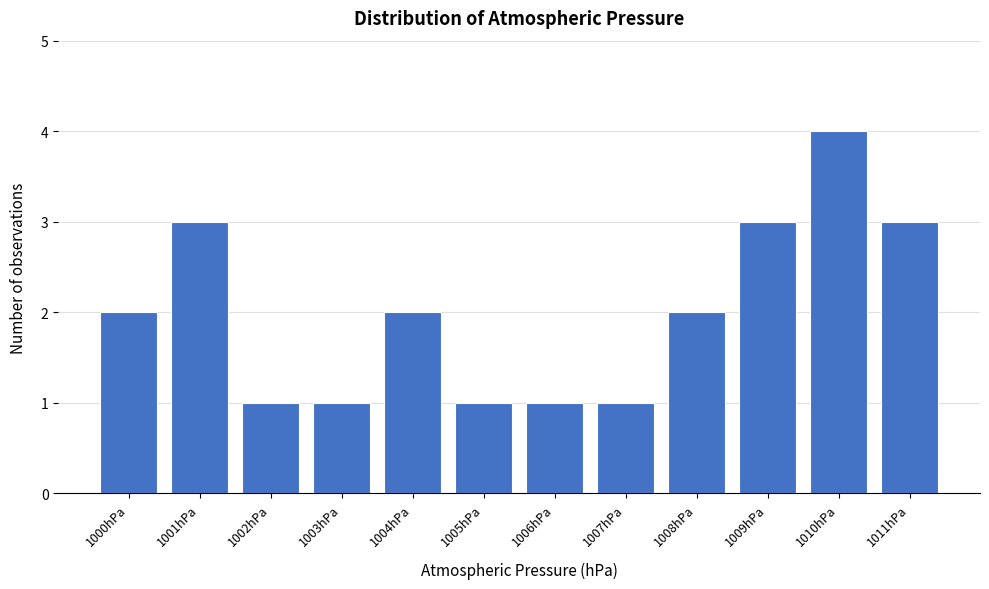

Reading left to right, transcribe all the data shown in this chart.

1000hPa=2	1001hPa=3	1002hPa=1	1003hPa=1	1004hPa=2	1005hPa=1	1006hPa=1	1007hPa=1	1008hPa=2	1009hPa=3	1010hPa=4	1011hPa=3